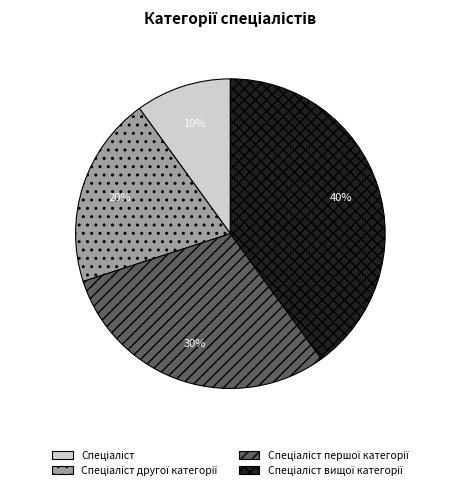

How many segments does this pie chart have?

4